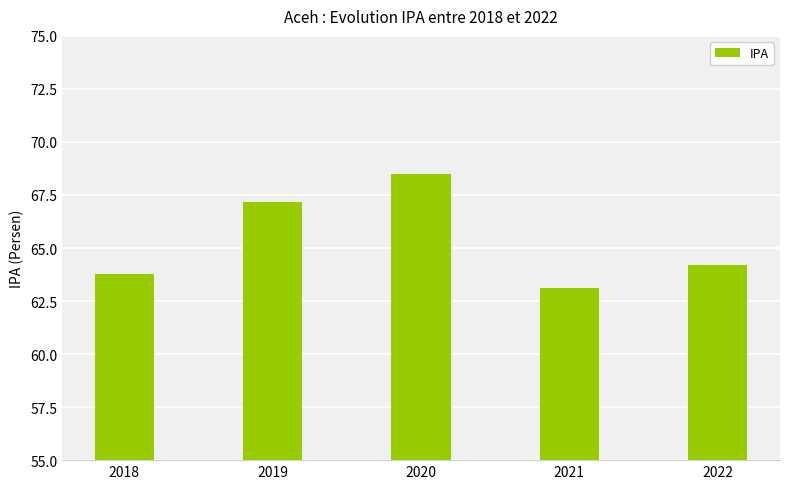

Where does the data first go above 64?

2019